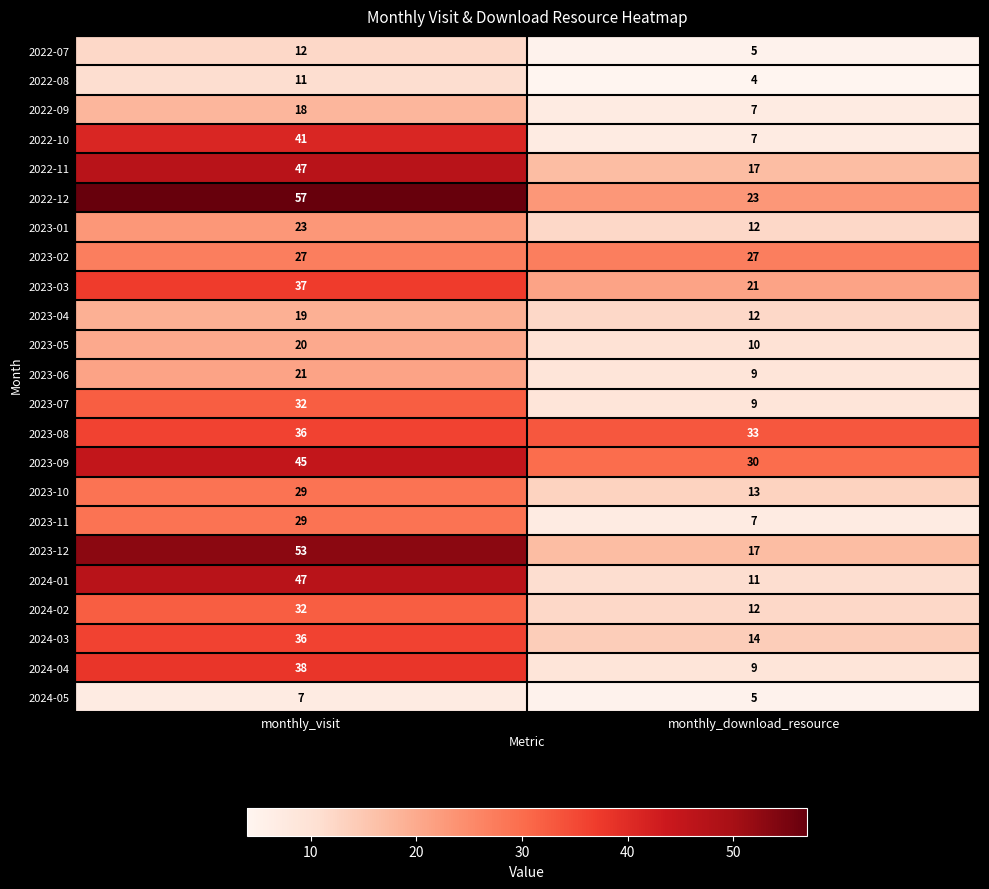

At how many categories does at least one series exceed 50?

1